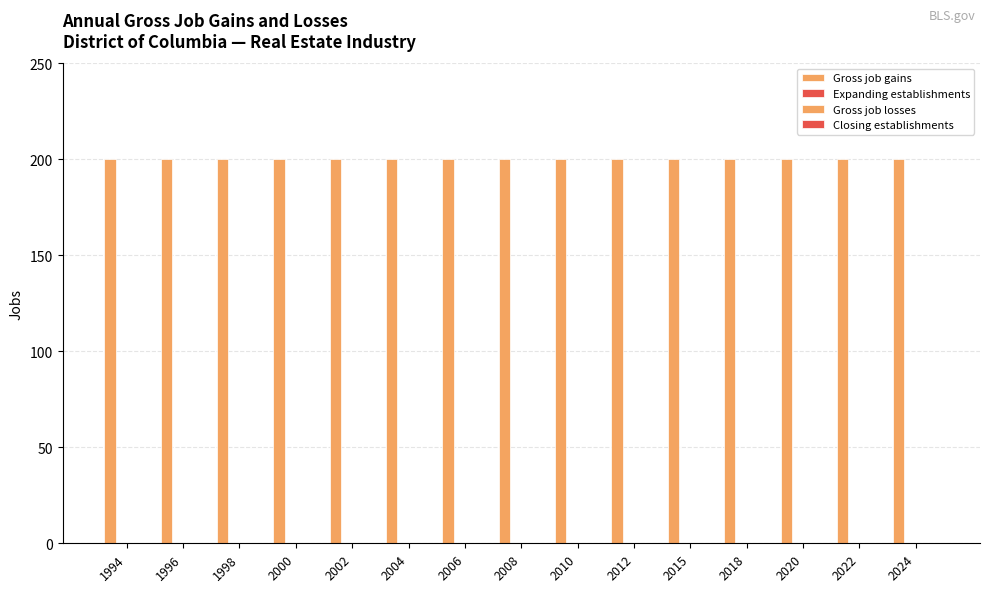

How many distinct data groups are displayed?

4